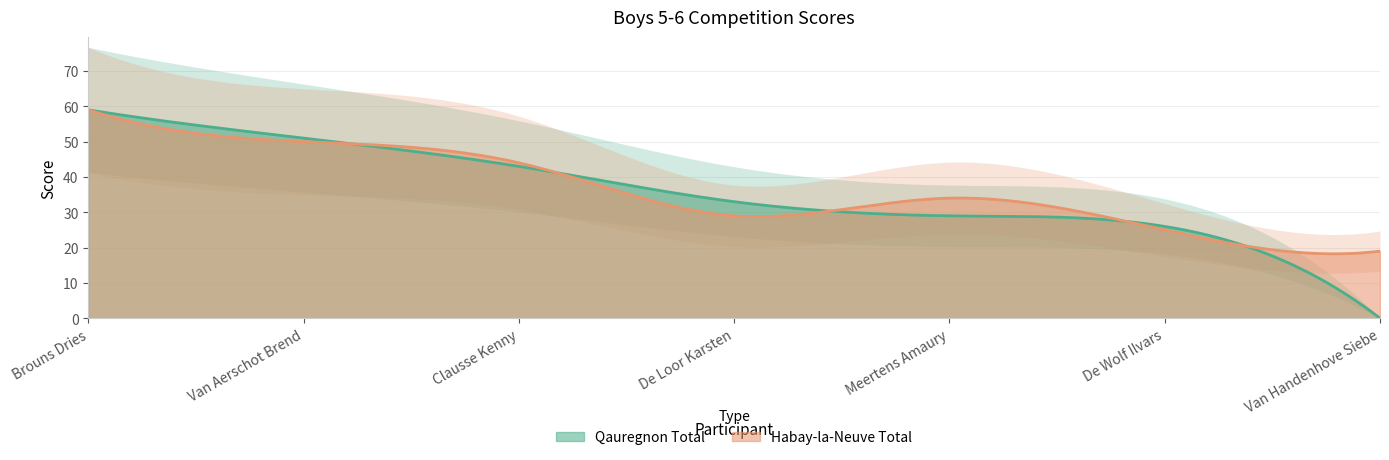

Is it true that Habay-la-Neuve Total equals 23 at Meertens Amaury?

False